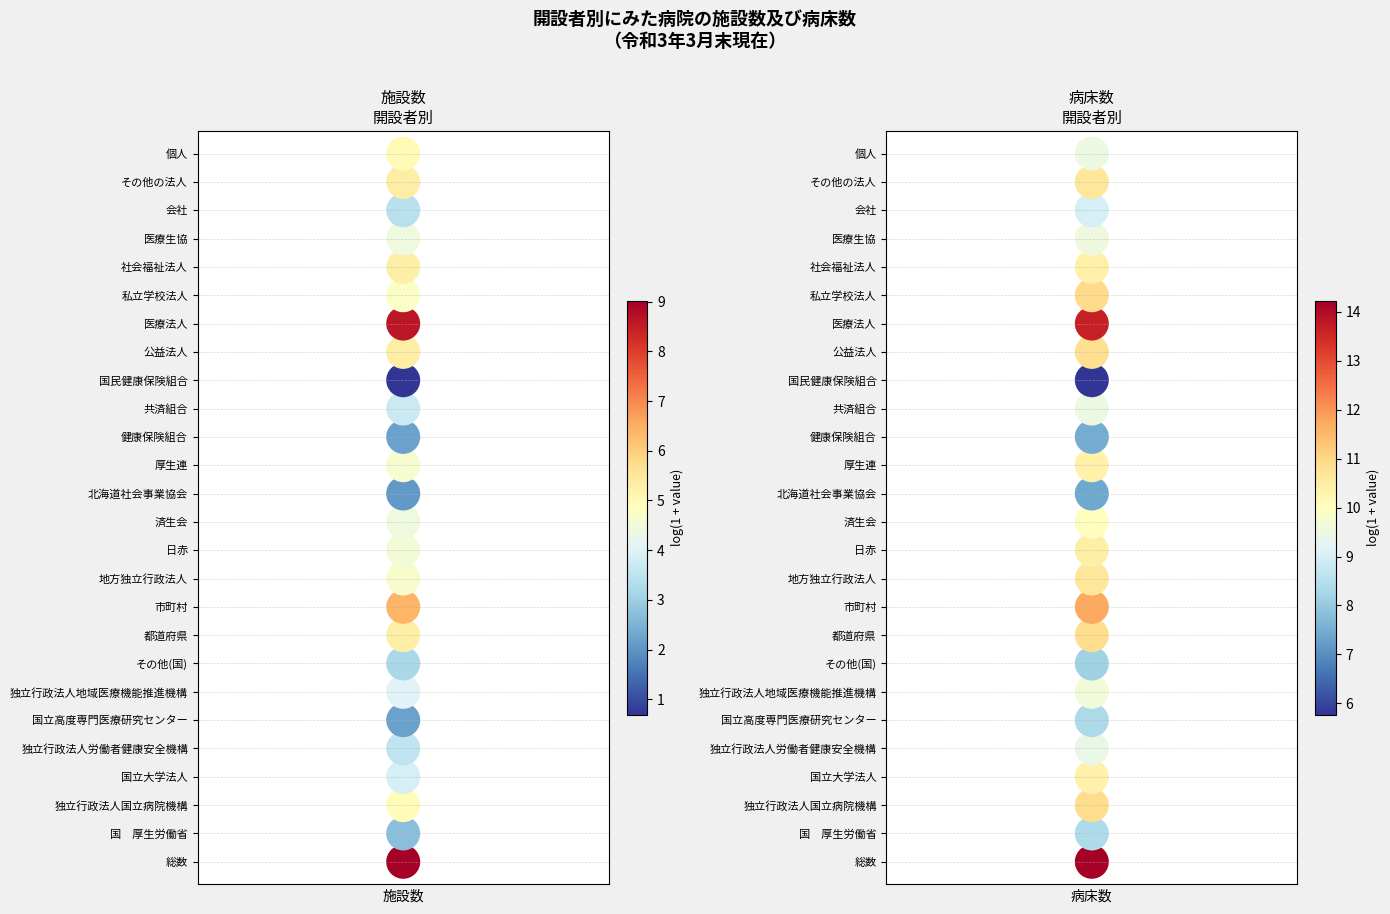

Is it true that 病床数 equals 3 at 6?

False